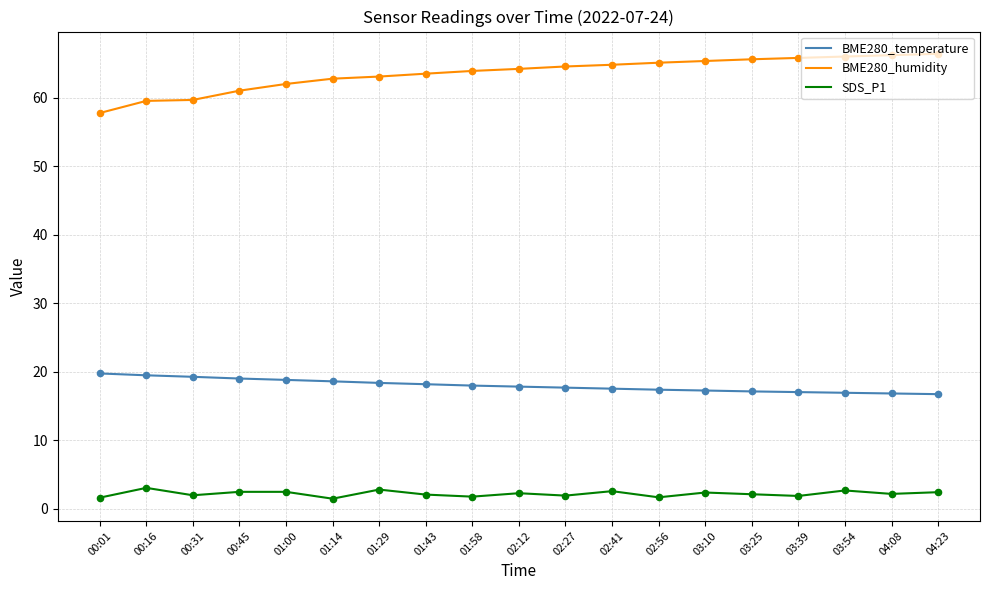

At how many categories does at least one series exceed 5?

19